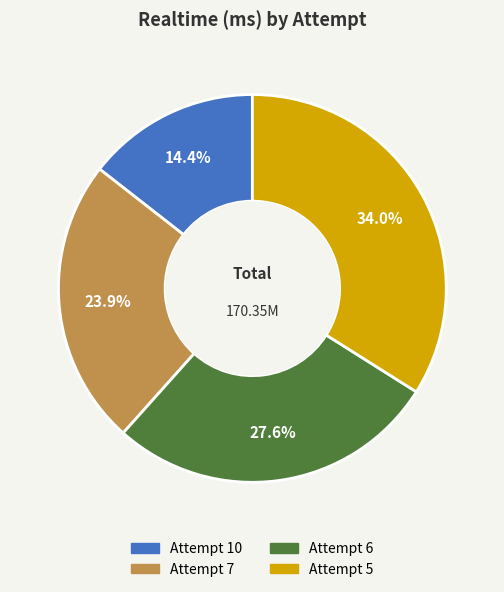

Do Attempt 6 and Attempt 10 together represent more than half of the pie?

No